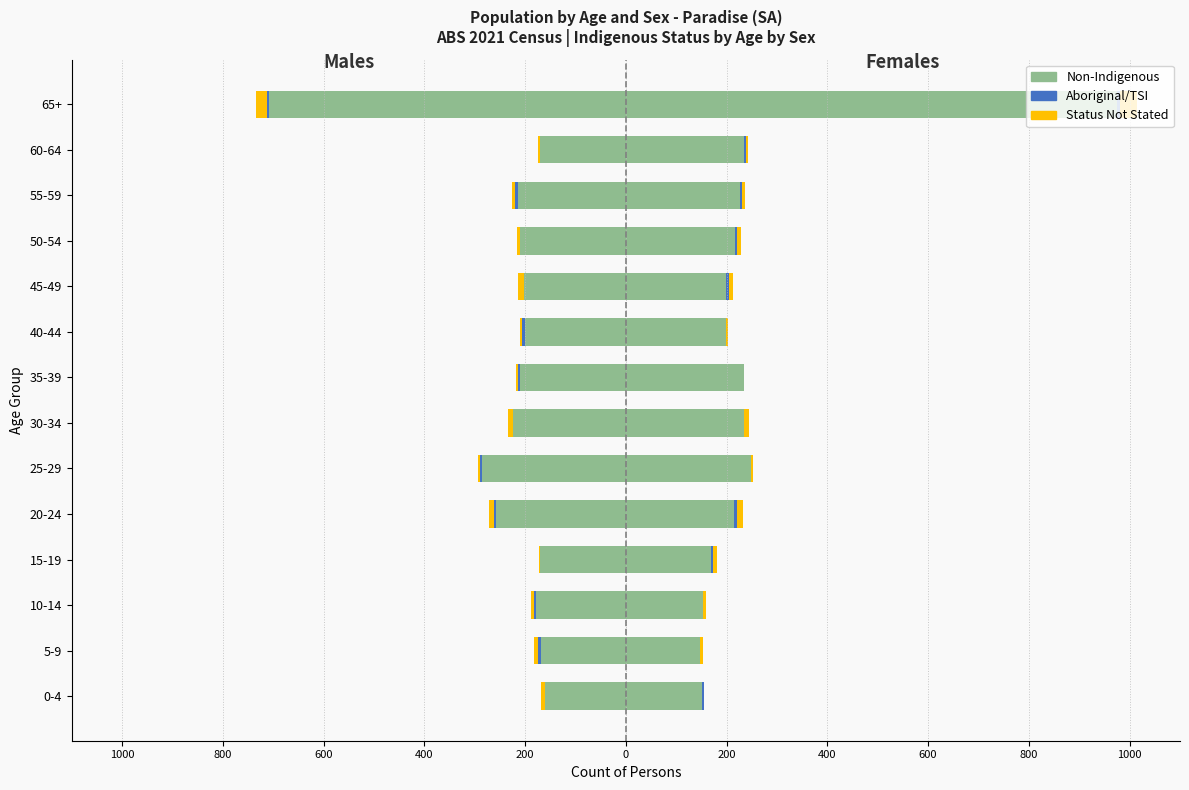

Which series has the widest spread of values?

Non-Indigenous